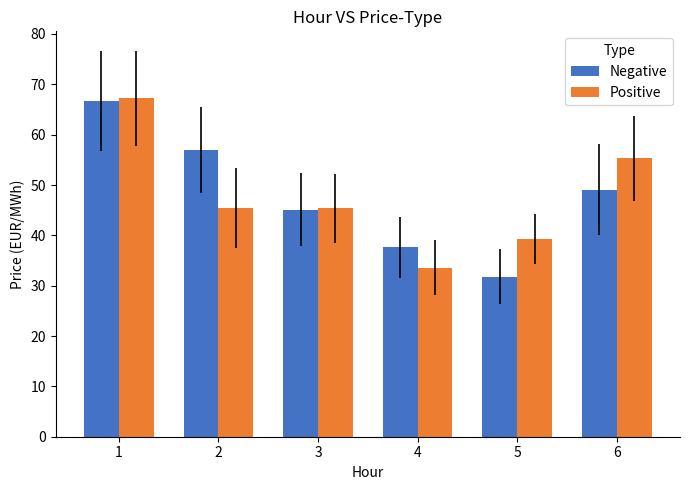

Reading right to left, list all the values displayed in this chart.

Negative: 49.1	31.8	37.6	45.1	56.9	66.7
Positive: 55.3	39.2	33.6	45.4	45.4	67.2